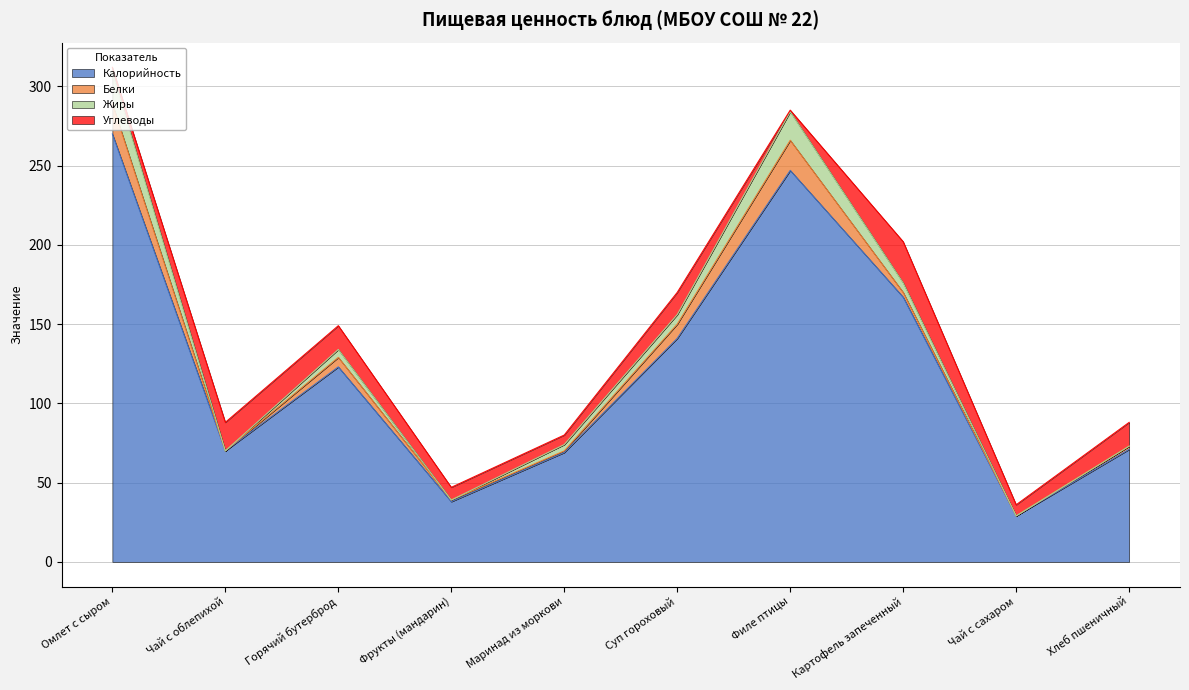

What position from the right is Чай с сахаром?

2